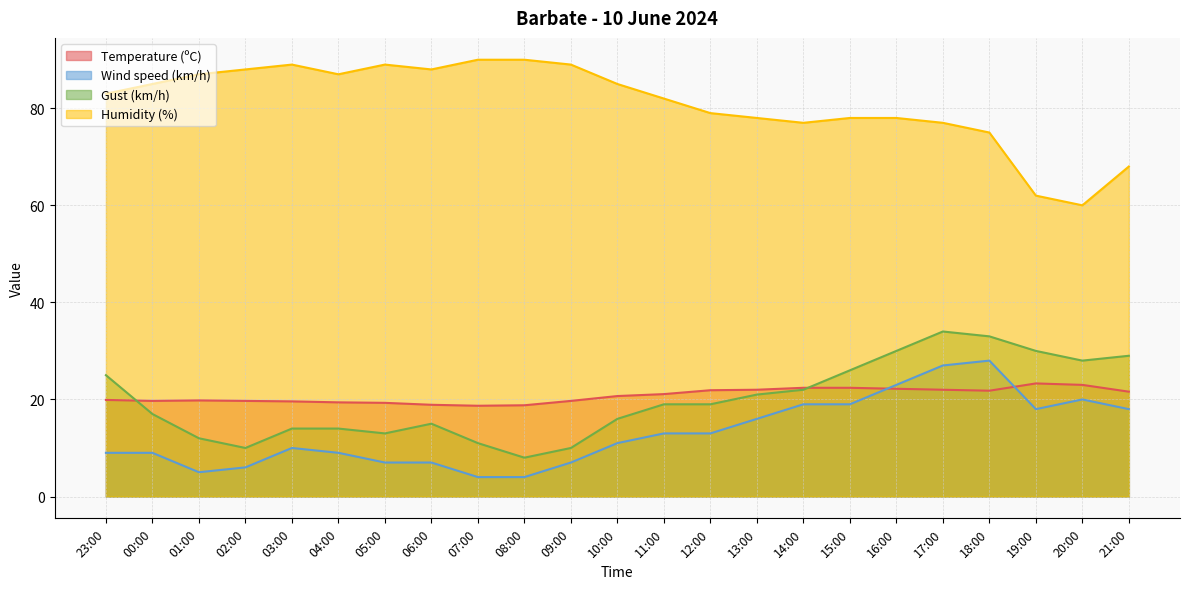

True or false: Humidity (%) and Temperature (ºC) intersect in this chart.

False